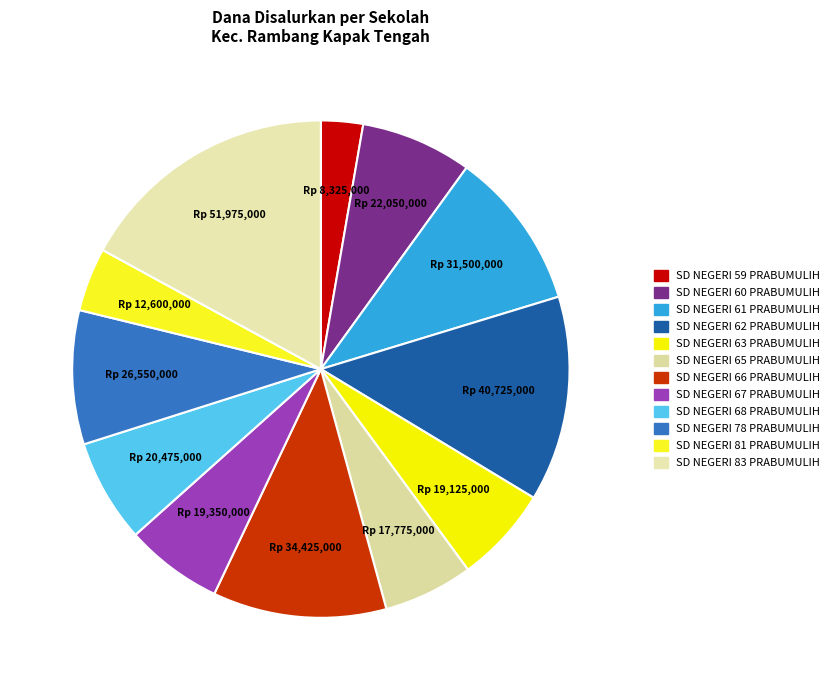

How many segments does this pie chart have?

12